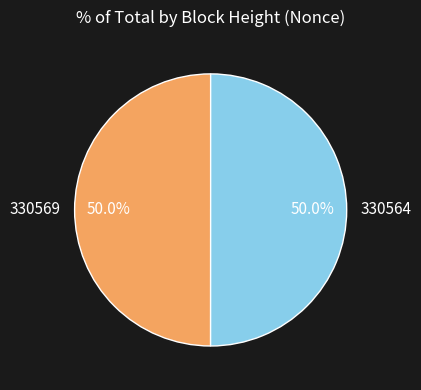

What is the ratio of the value at 330569 to the value at 330564?

1.0